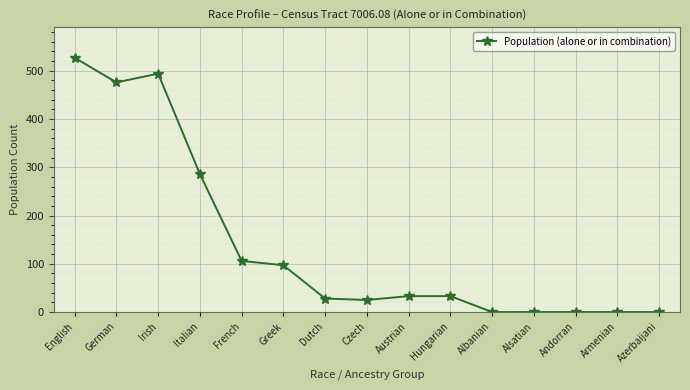

What is the sum of the values at Dutch and French?

134